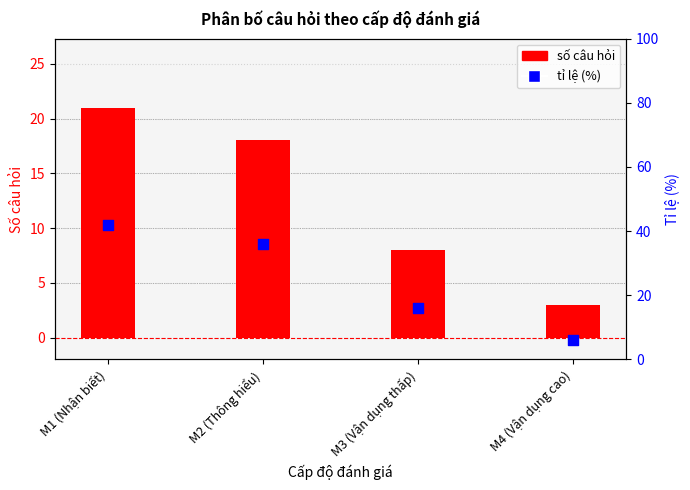

Which series has the largest total across all categories?

tỉ lệ (%)